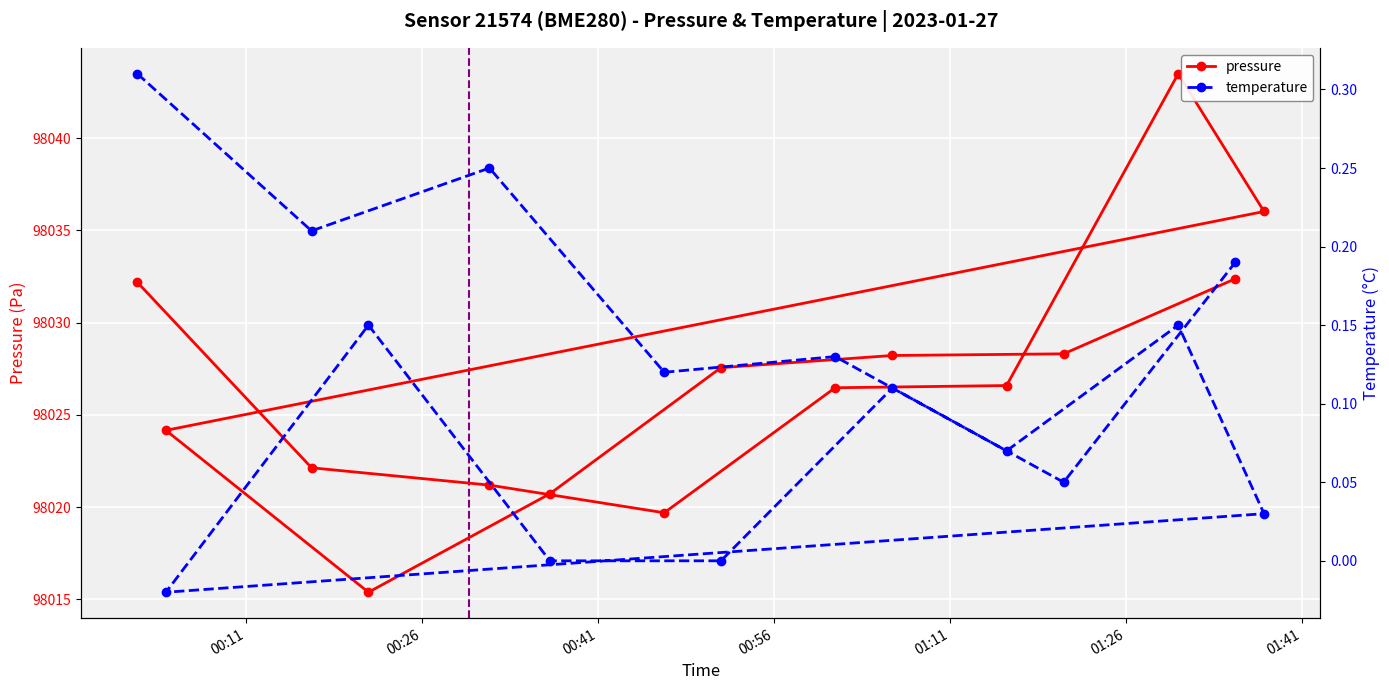

What is the value of the pressure point at the 6th from the left?

98020.7